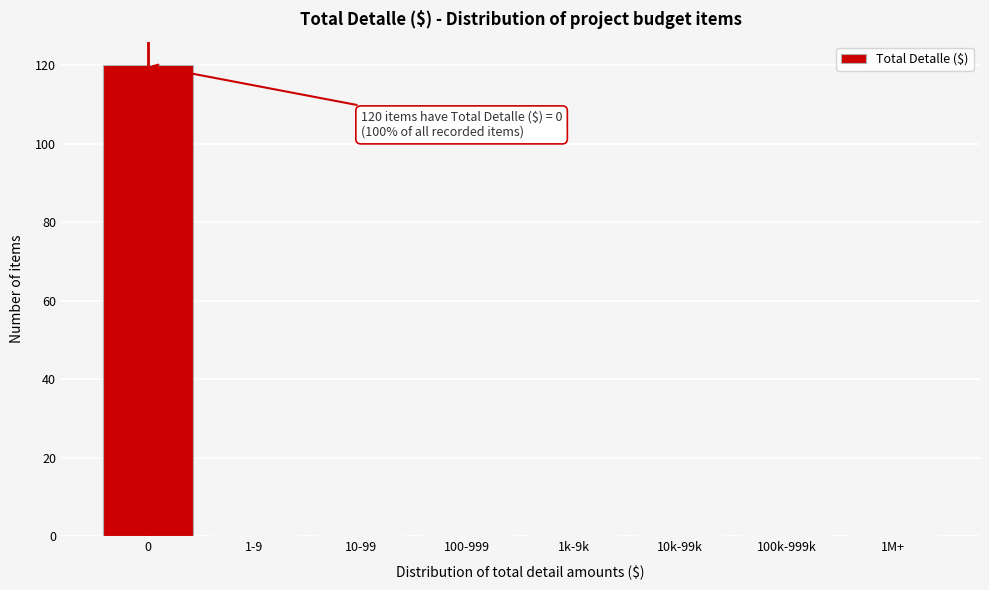

Reading left to right, transcribe all the data shown in this chart.

0=120	1-9=0	10-99=0	100-999=0	1k-9k=0	10k-99k=0	100k-999k=0	1M+=0